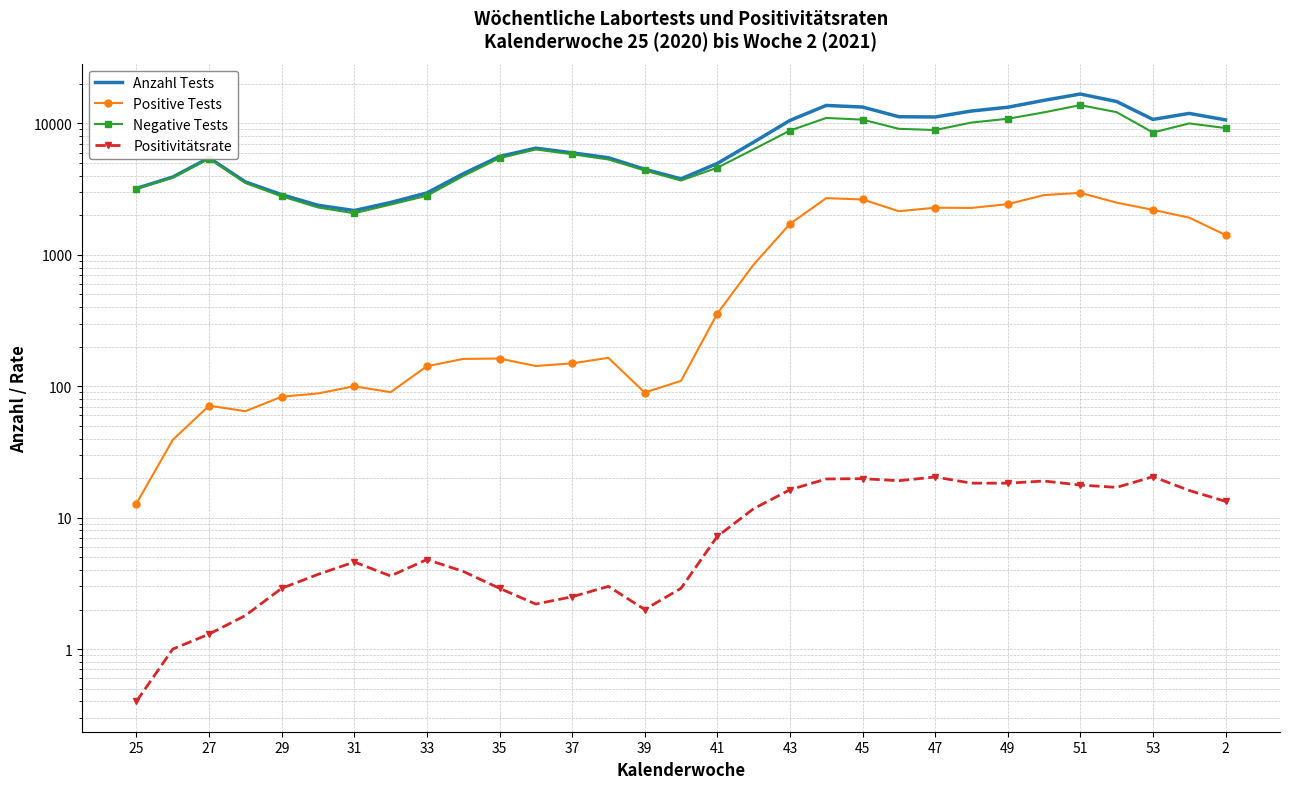

True or false: Positivitätsrate has more than 2 points higher than both neighbors.

True